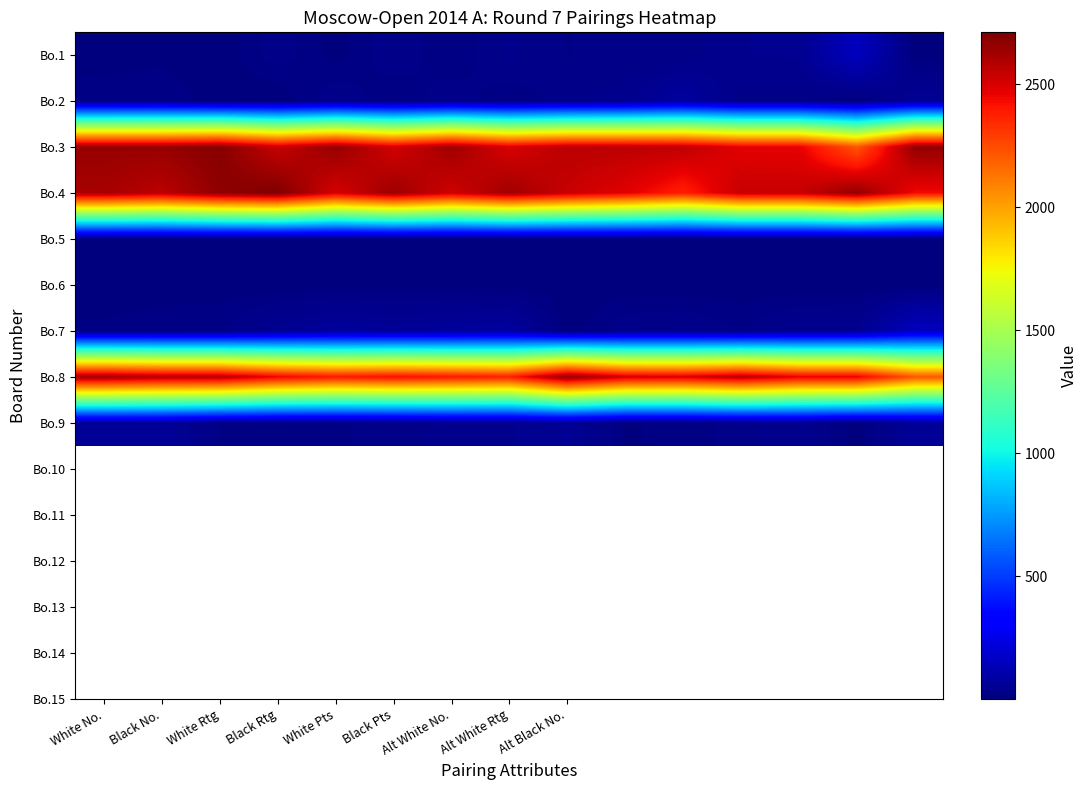

At which category is the sum across all series the highest?

White No.